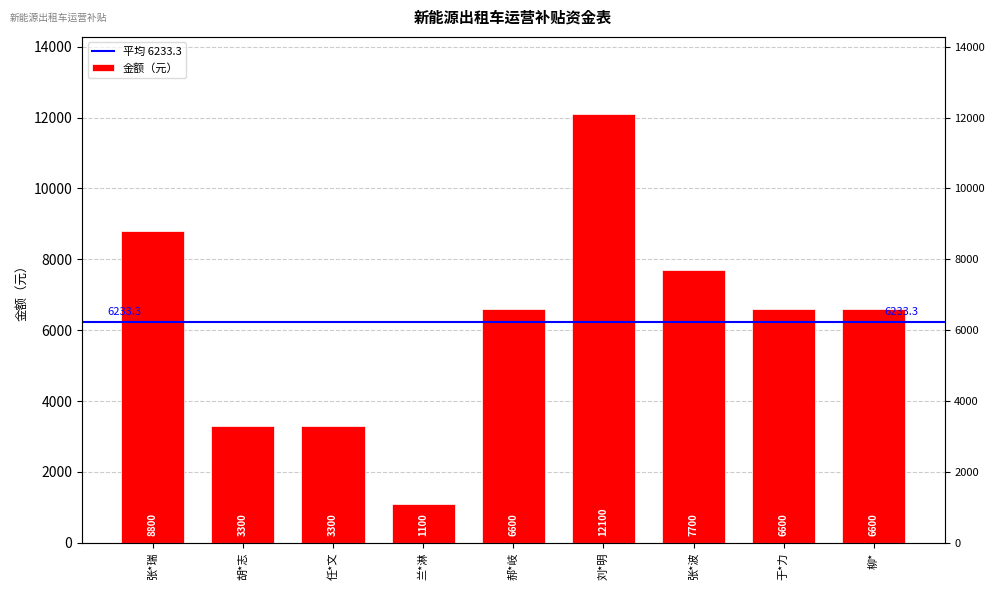

Count the values in the range 3300 to 7700.

6